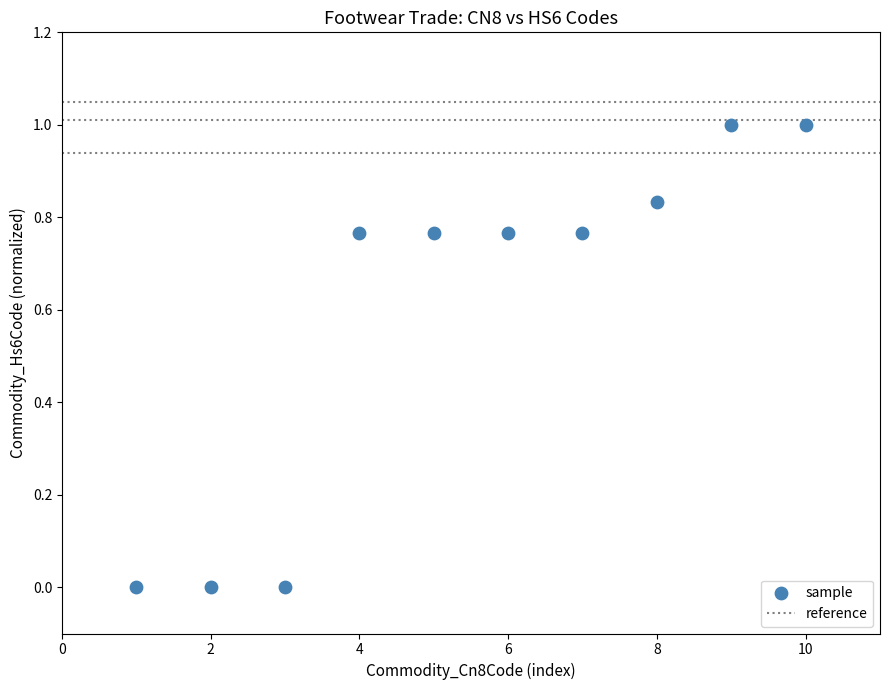

What is the range of X values (max minus min)?

9.0